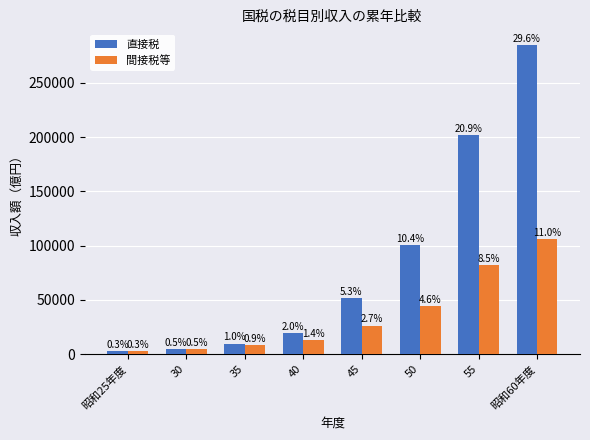

What are all the series names shown in the legend?

直接税, 間接税等